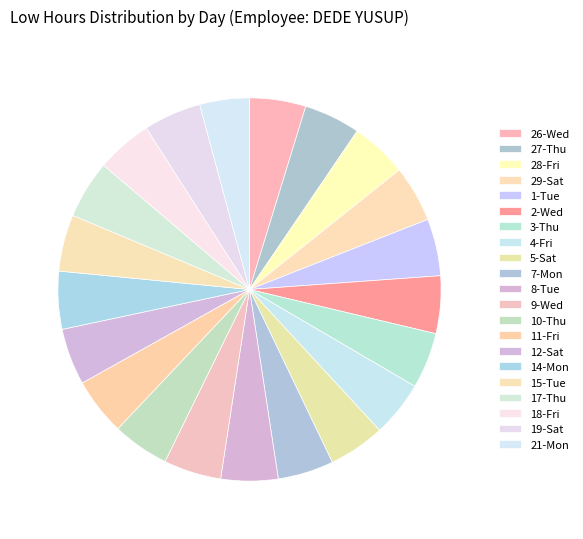

Which category has the smallest portion of the pie?

21-Mon